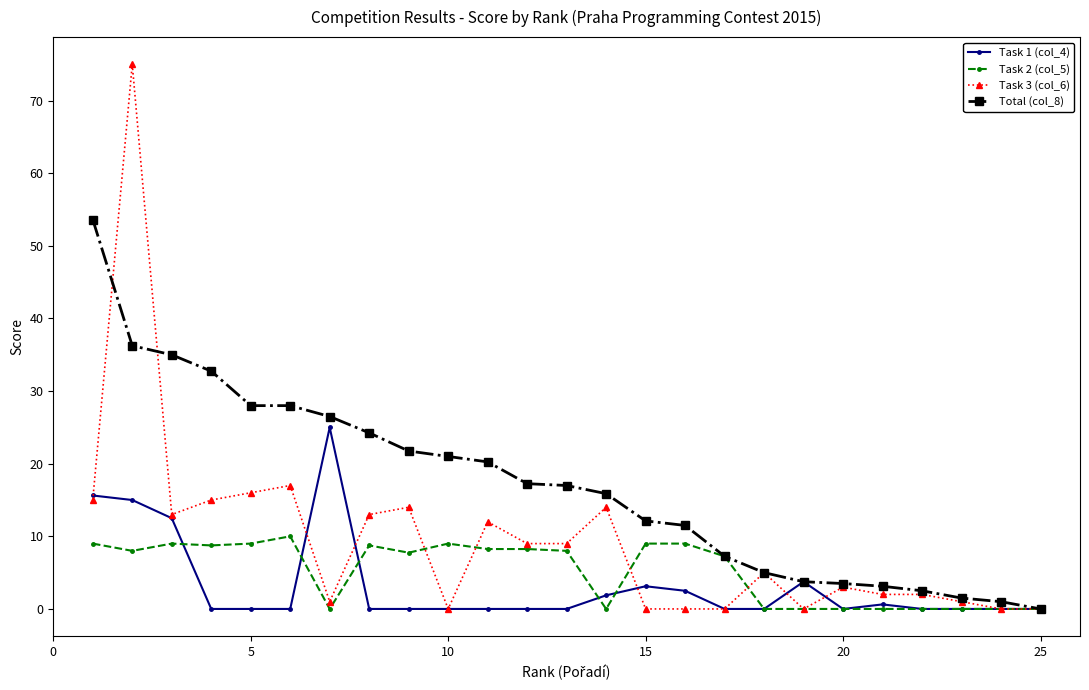

What is the value of the Task 3 (col_6) point at the 8th from the left?

13.0